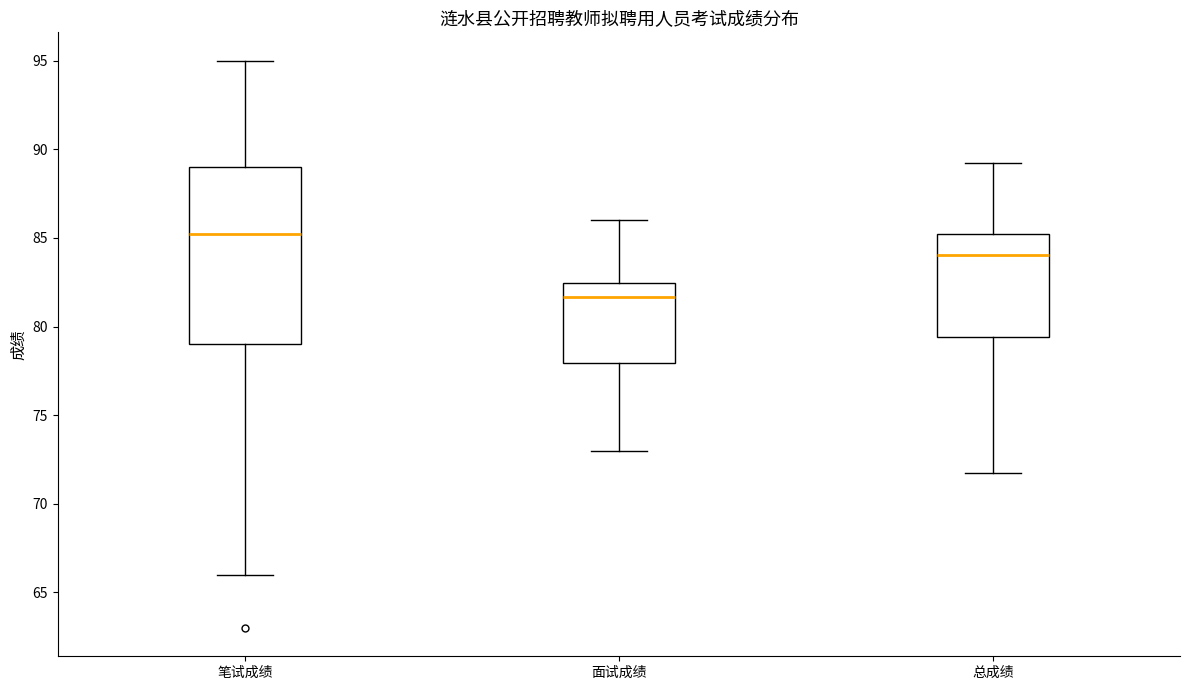

Reading left to right, transcribe this box plot: for each box, give where its median line is, the range the box spans, and where its two whiskers end, as read against the y-axis. The values are not printed on the chart, so give them approximately, as read against the axis.

笔试成绩: median 85.5, box 79.0 to 89.0, whiskers 66.0 to 95.0
面试成绩: median 81.5, box 78.0 to 82.5, whiskers 73.0 to 86.0
总成绩: median 84.0, box 79.5 to 85.0, whiskers 72.0 to 89.0